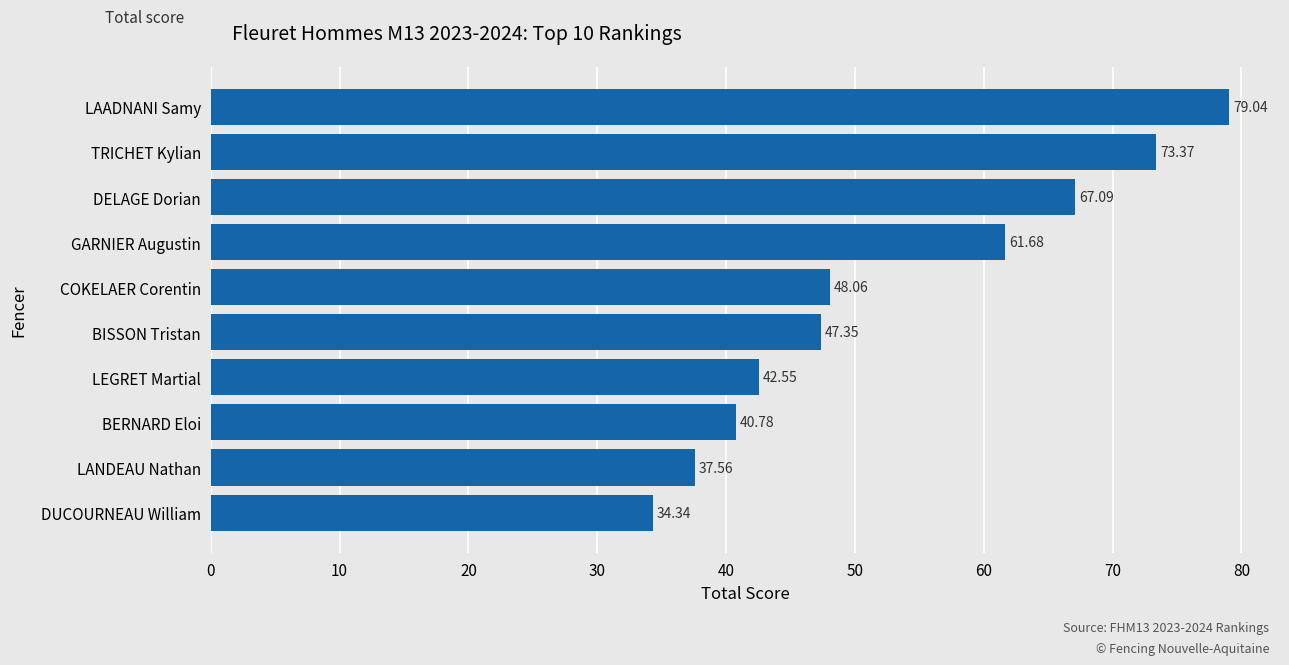

What is the label of the 4th bar from the top?

GARNIER Augustin